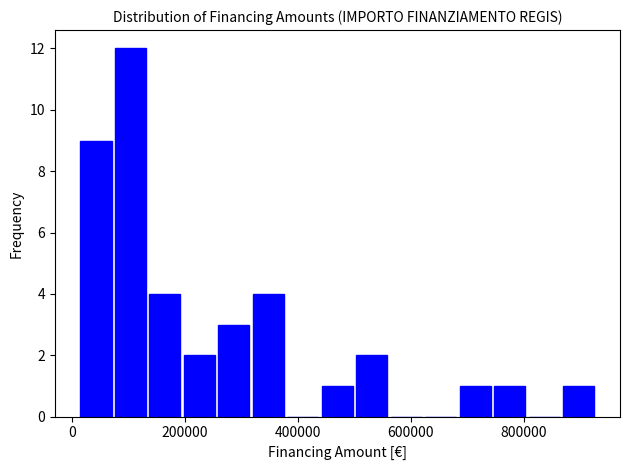

Read against the x-axis, roughly where is the centre of the tallest bar?

100000